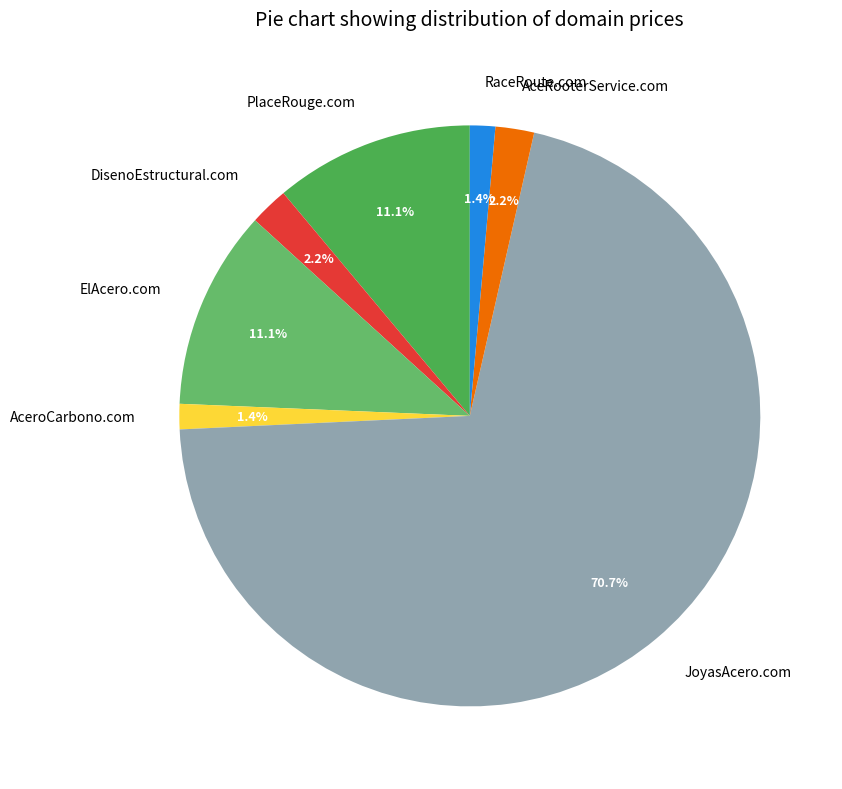

Which has a higher value, JoyasAcero.com or DisenoEstructural.com?

JoyasAcero.com